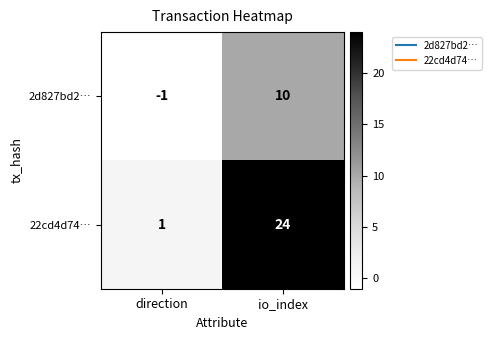

At which category does the chart reach its peak across all series?

io_index